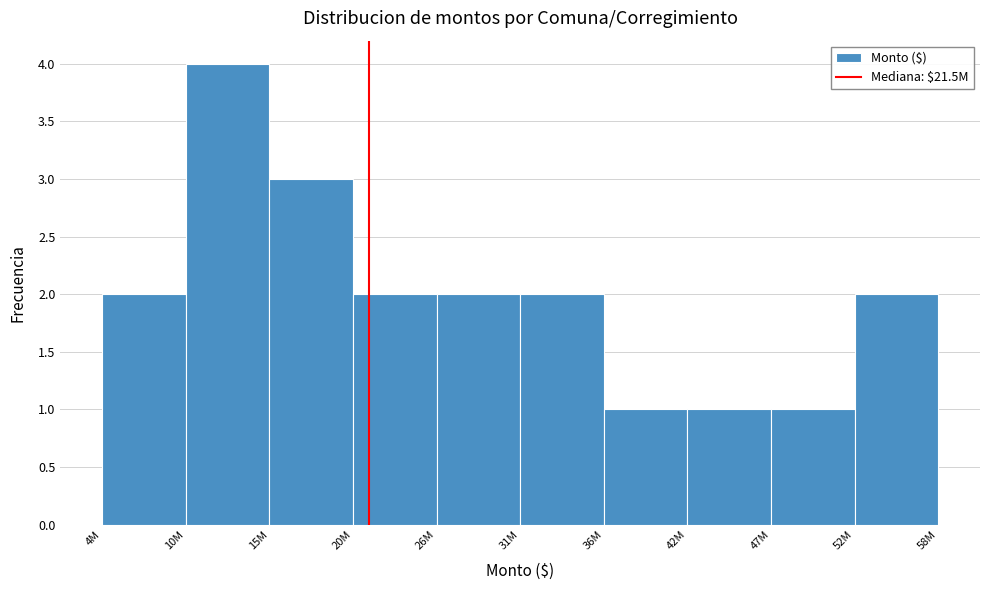

Reading left to right, what are all the values shown in this chart?

4M=2	10M=4	15M=3	20M=2	26M=2	31M=2	36M=1	42M=1	47M=1	52M=2